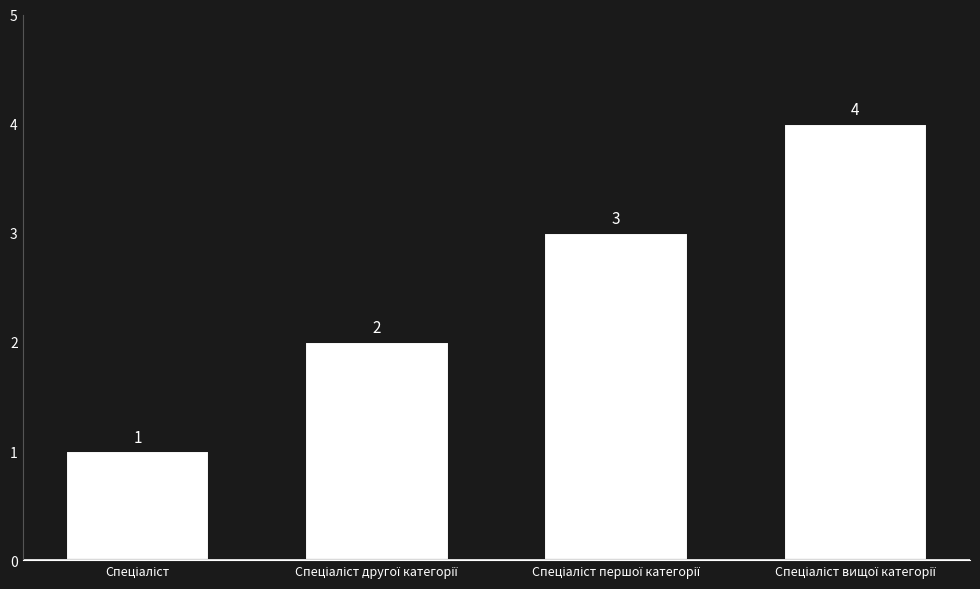

What is the minimum value shown in the chart?

1